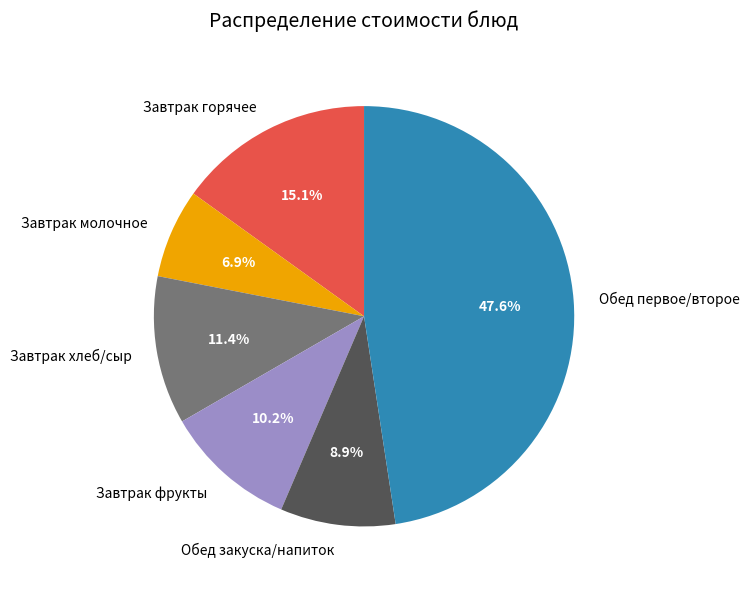

Is the sum of Обед закуска/напиток and Завтрак молочное greater than half?

No